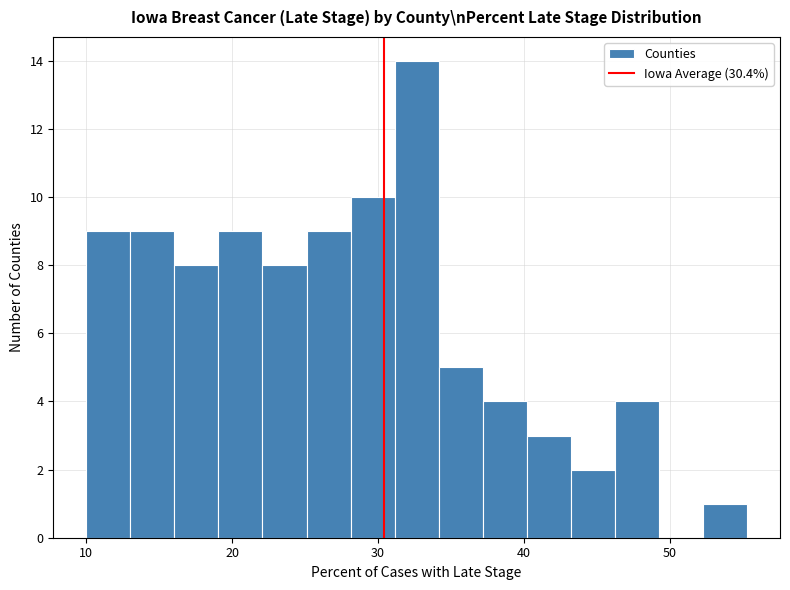

Read against the x-axis, roughly where is the centre of the tallest bar?

33